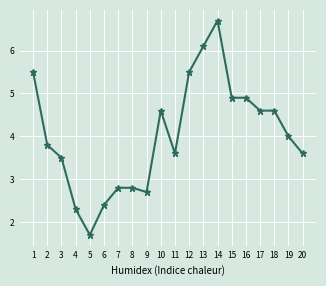

At which category does the data reach its first local valley?

5